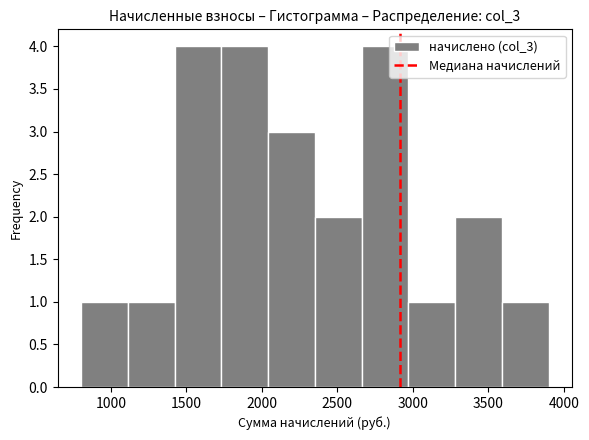

How tall is the bar that spans 2050 to 2350 on the x-axis? Neither the bar edges nor the heights are printed on the chart, so give them approximately, as read against the axes.

3